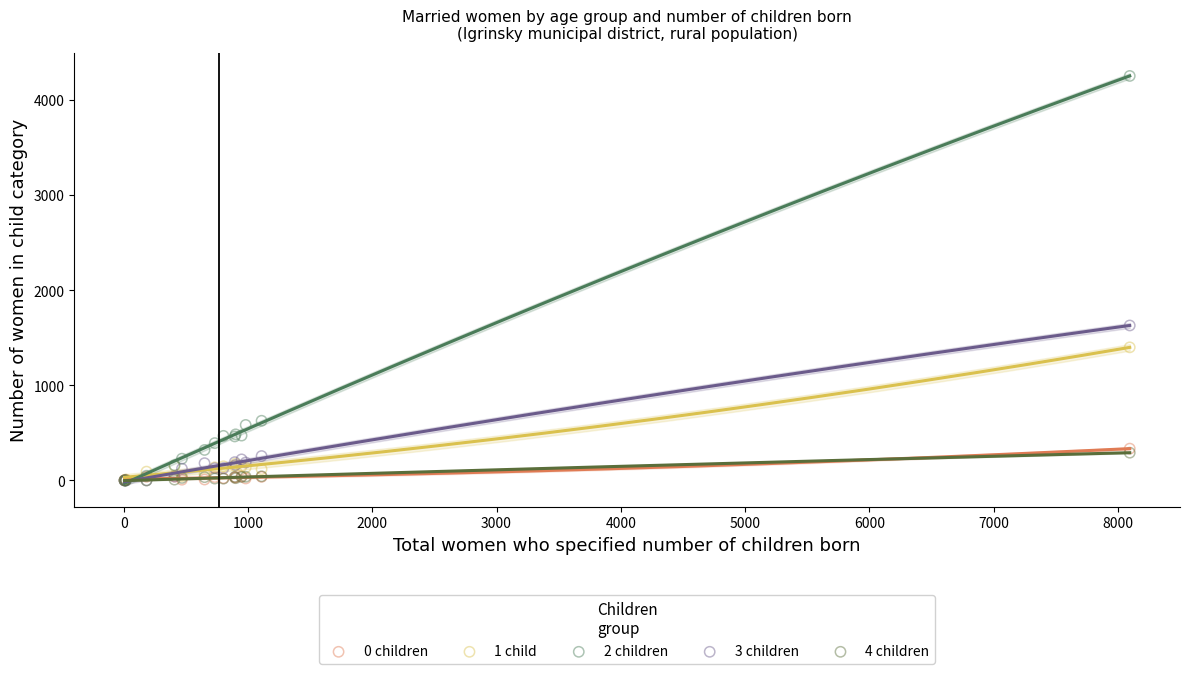

Which series has the widest spread of Y values?

2 children